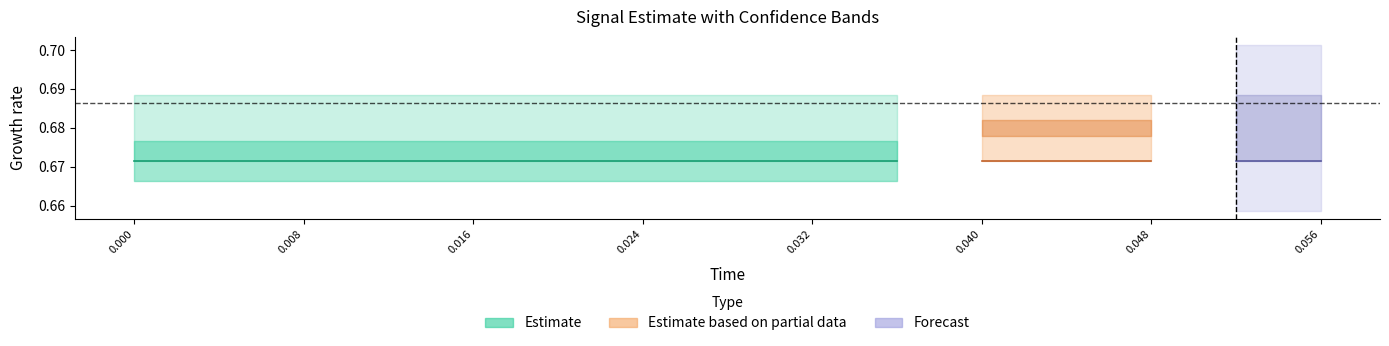

Is it true that error equals 0.0 at time?

True